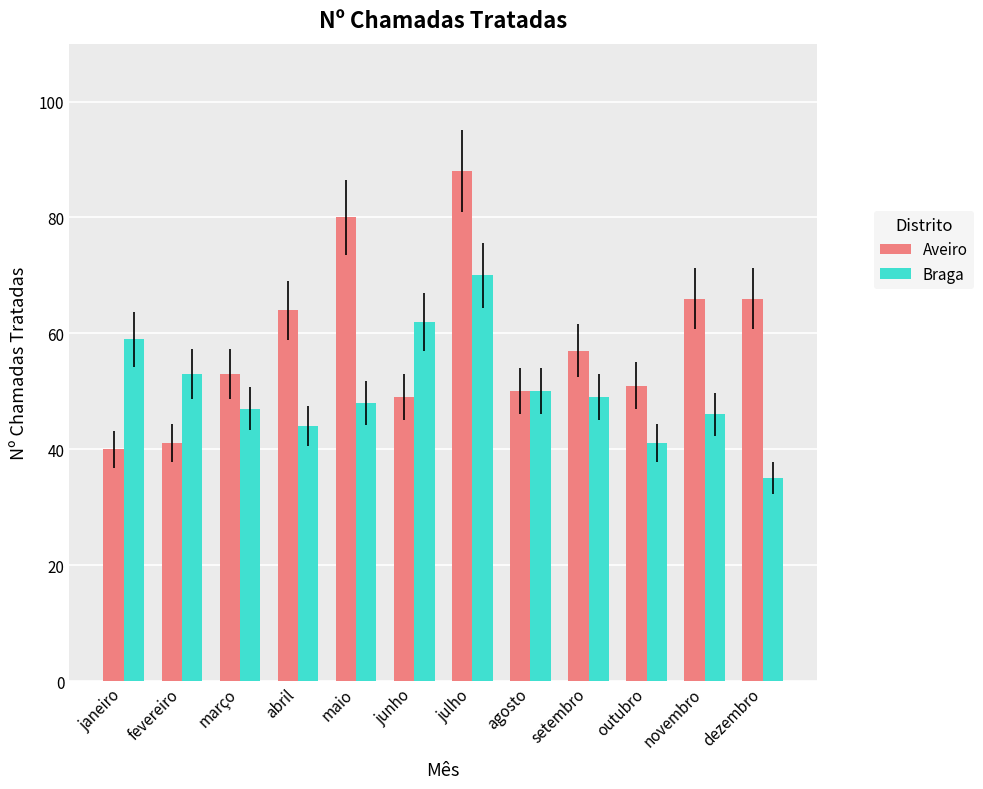

Which series has the widest spread of values?

Aveiro